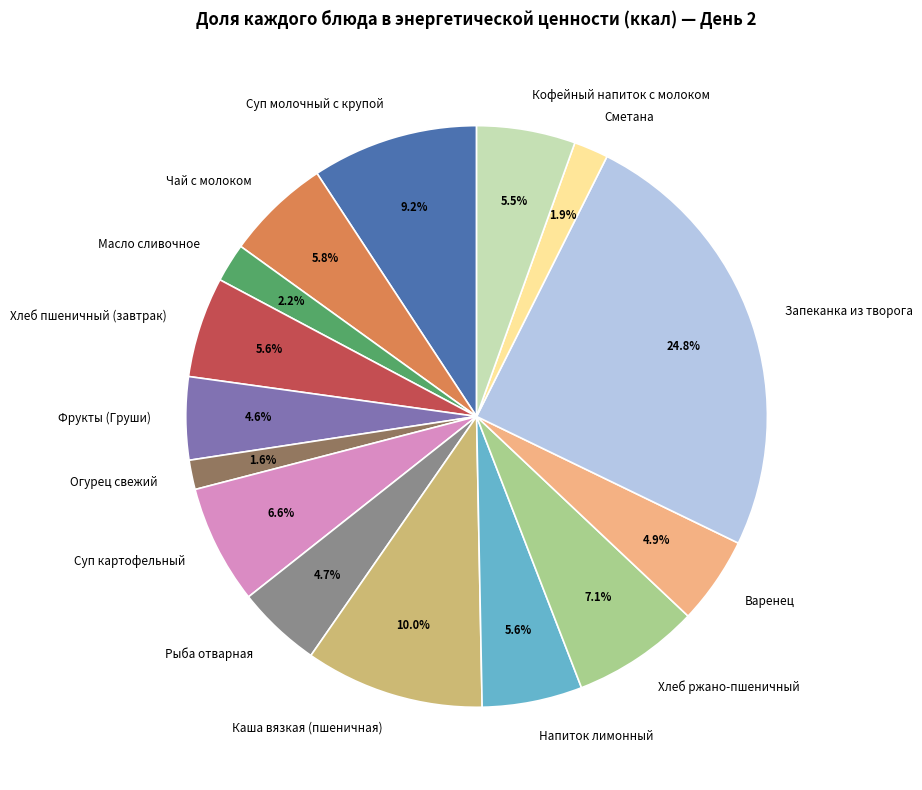

What is the ratio of the value at Рыба отварная to the value at Напиток лимонный?

0.8